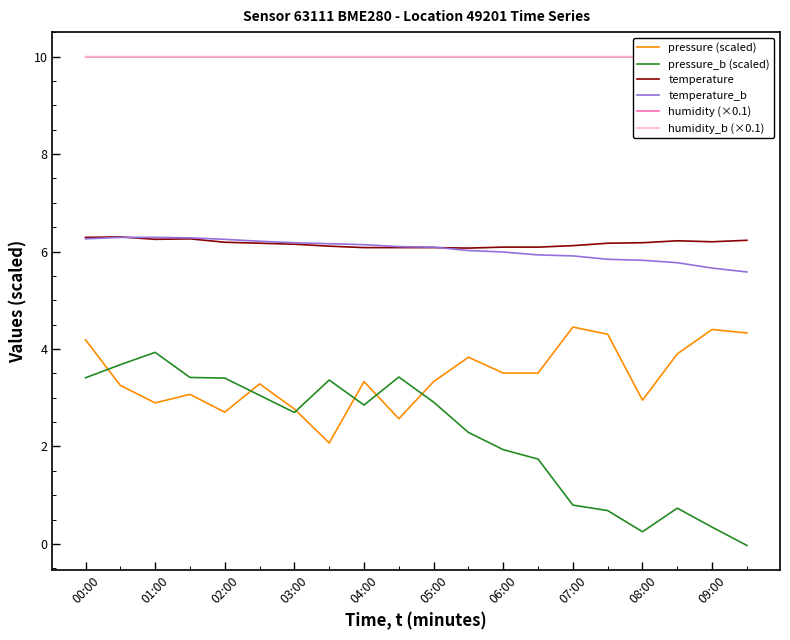

True or false: pressure_b (scaled) and temperature intersect in this chart.

False